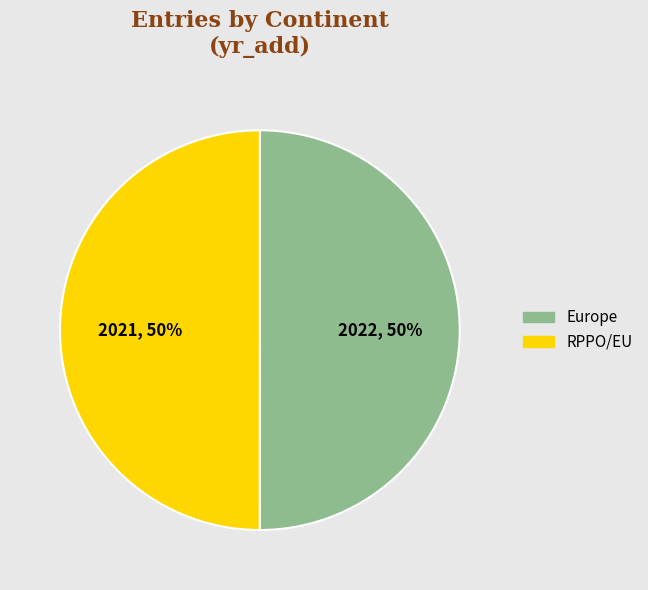

What is the ratio of the value at RPPO/EU to the value at Europe?

1.0